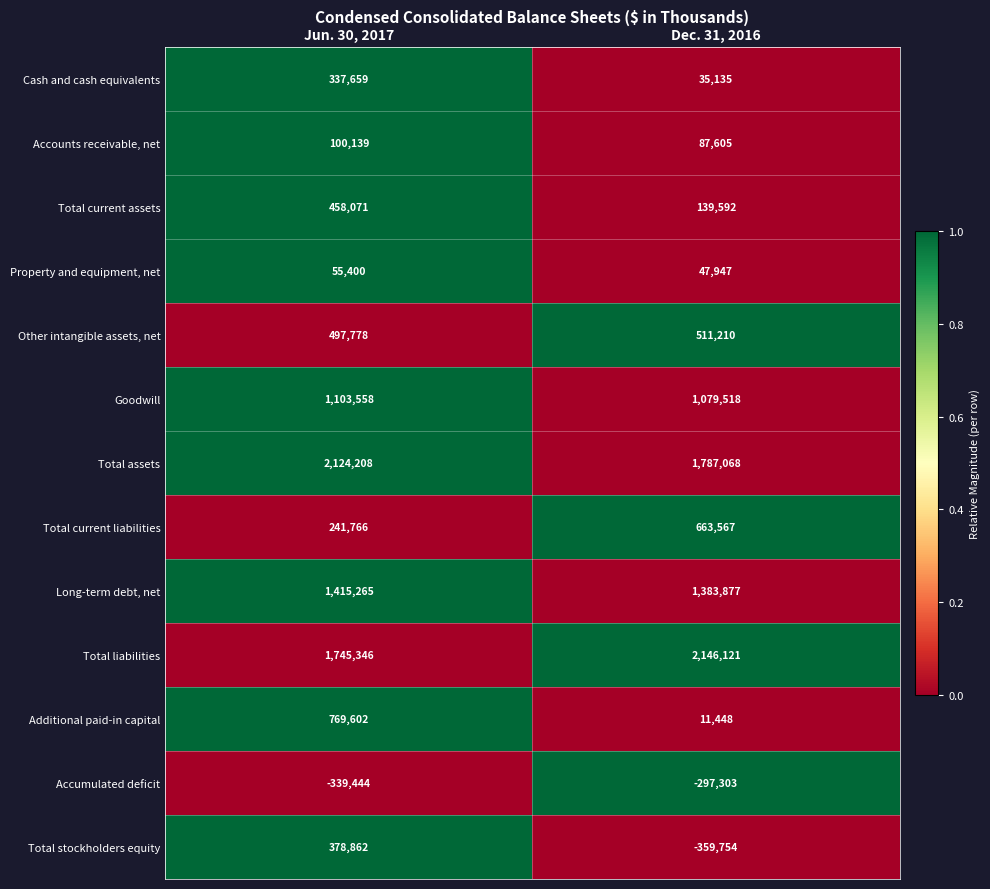

Which category has the lowest value across all series?

Dec. 31, 2016